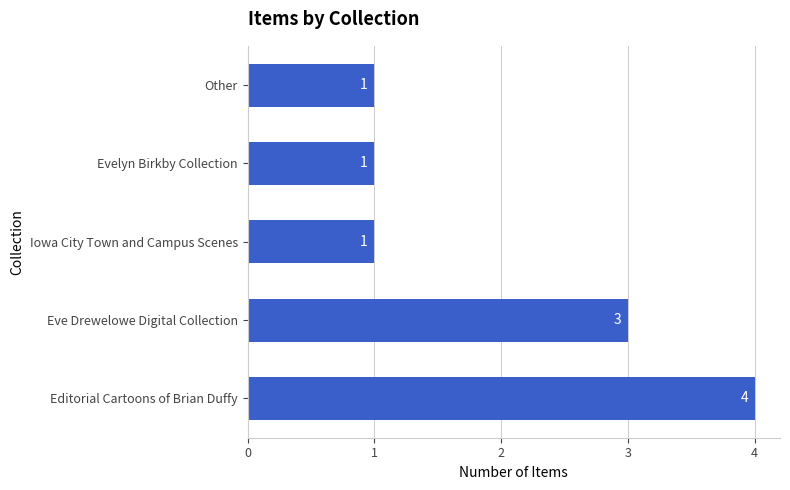

Reading top to bottom, transcribe all the data shown in this chart.

1	1	1	3	4